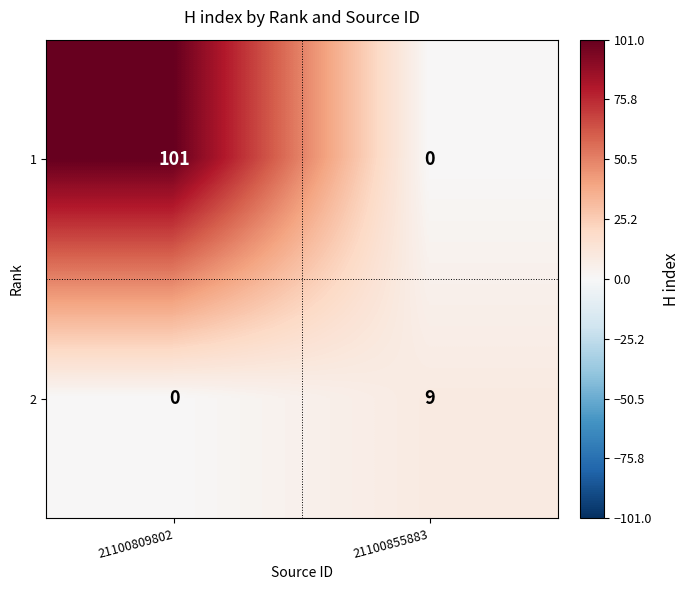

List the series in order of their peak value, highest first.

1, 2